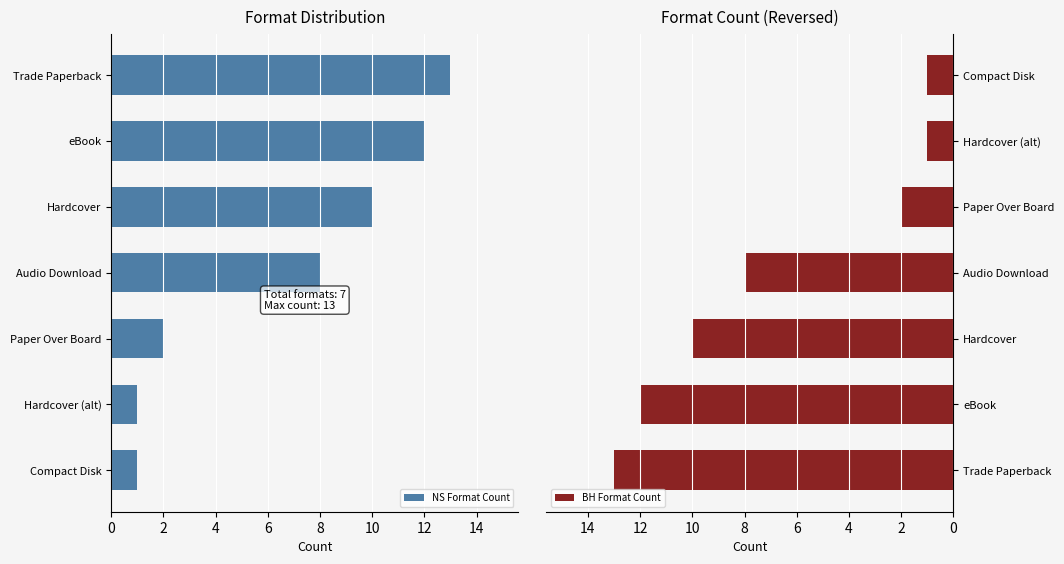

At which label does NS Format Count reach its peak?

Trade Paperback